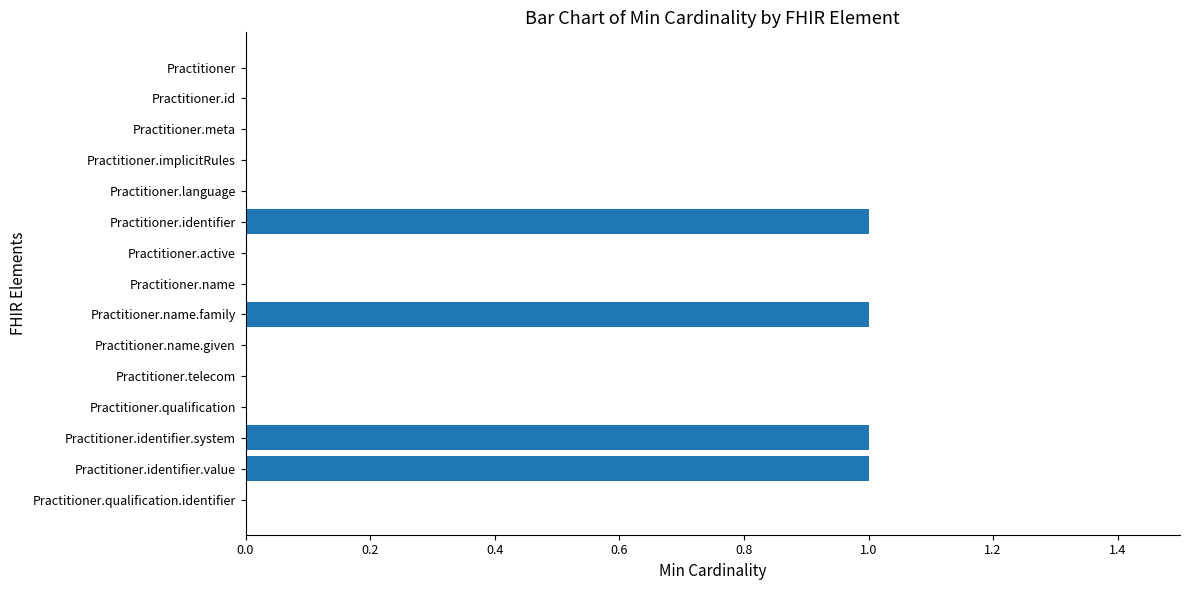

The value at Practitioner.identifier is 1. True or false?

True